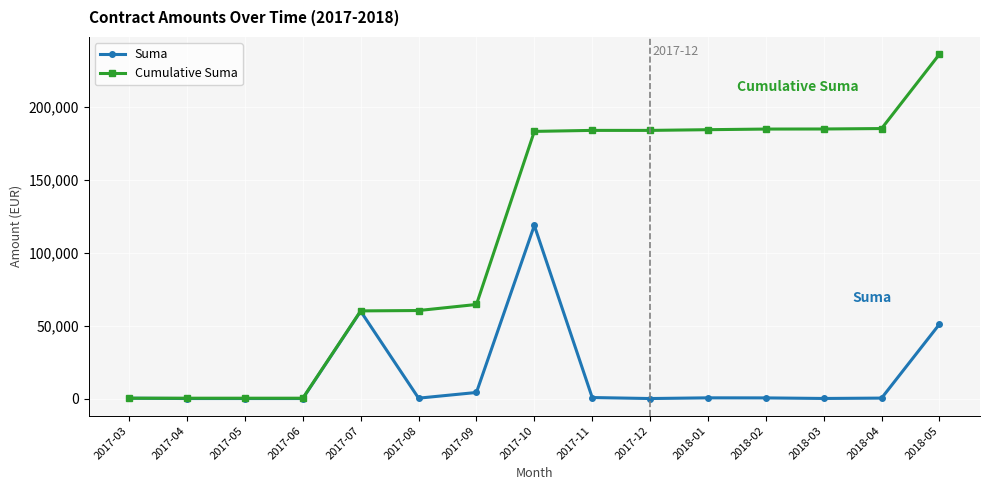

True or false: Suma has more than 1 points higher than both neighbors.

True